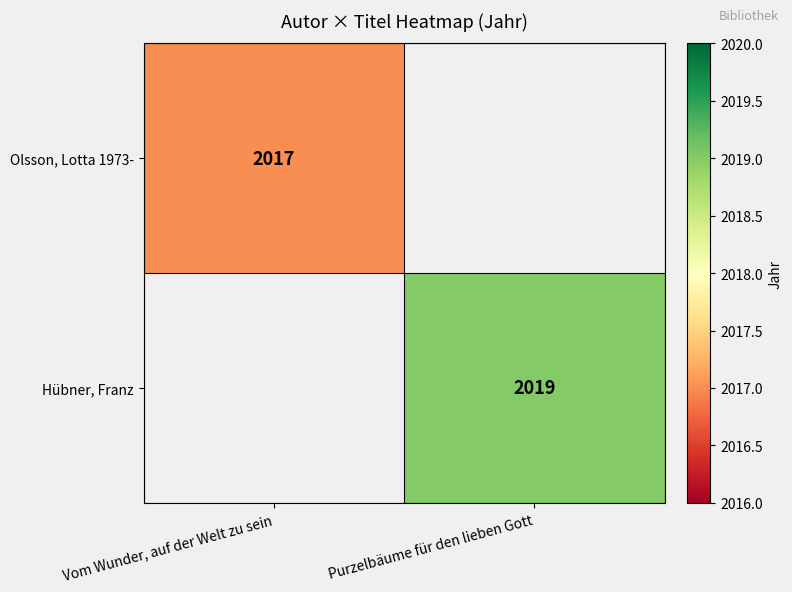

The Hübner, Franz series shows 517.6 at Purzelbäume für den lieben Gott. True or false?

False